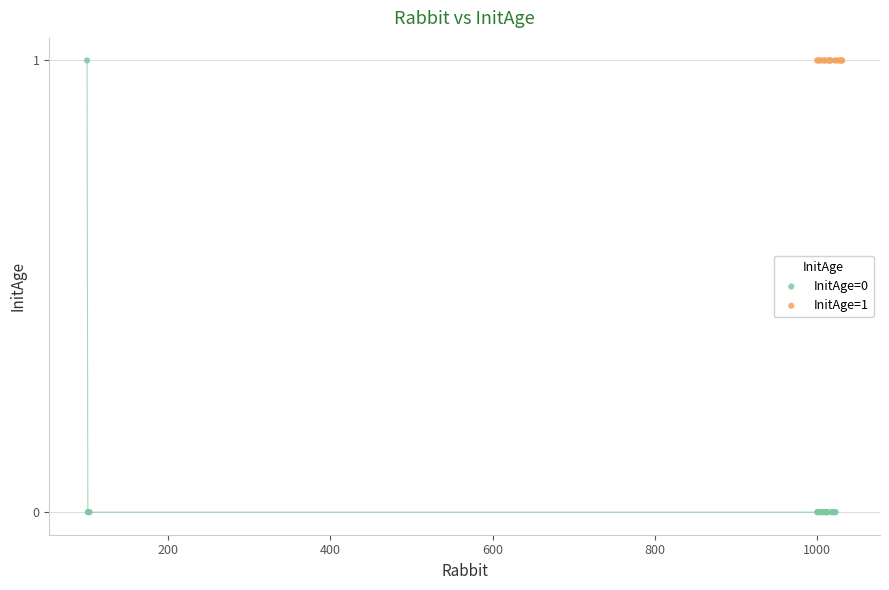

Which series contains the lowest Y value?

InitAge=0